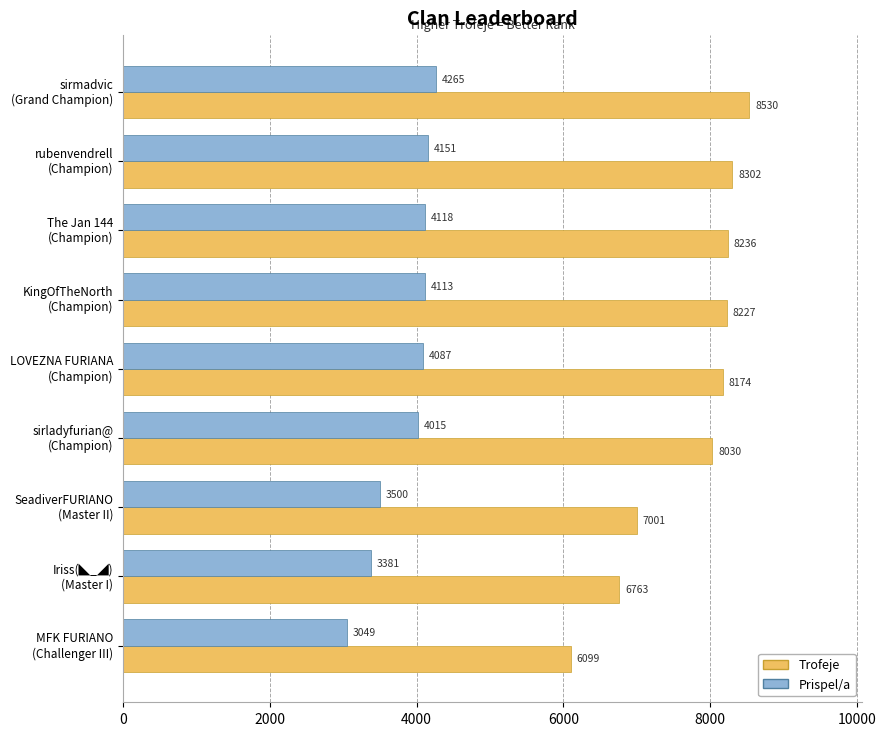

At how many categories does at least one series exceed 4295?

9